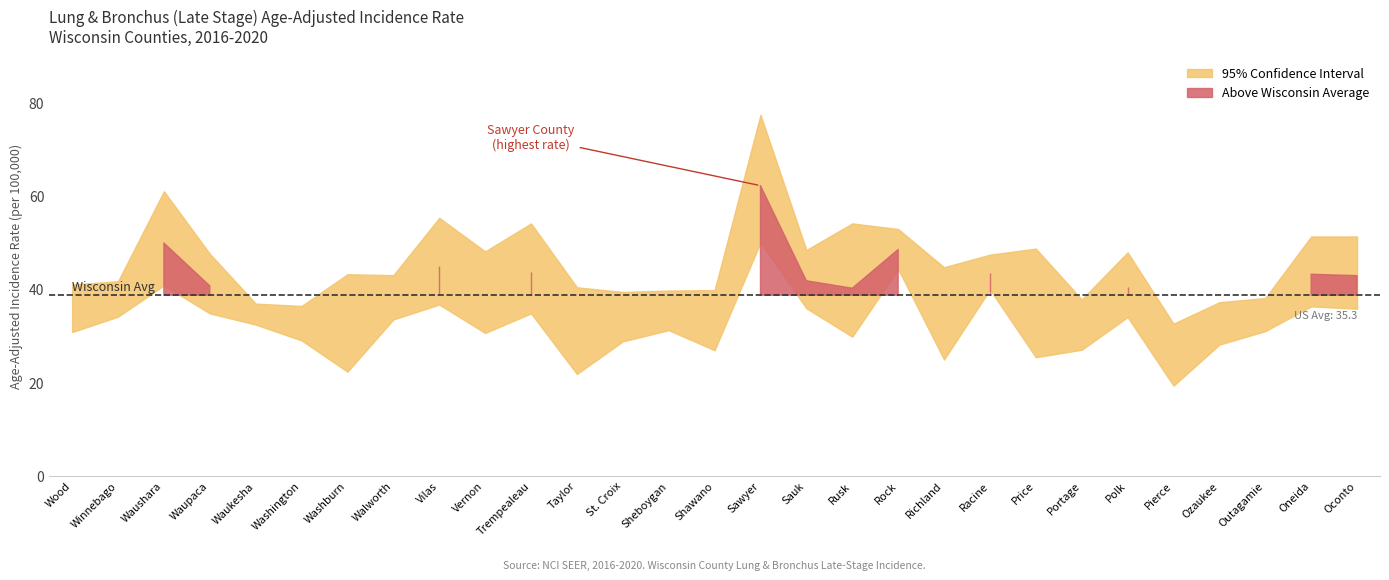

Where does the Age-Adjusted Rate series first go above 37?

Winnebago